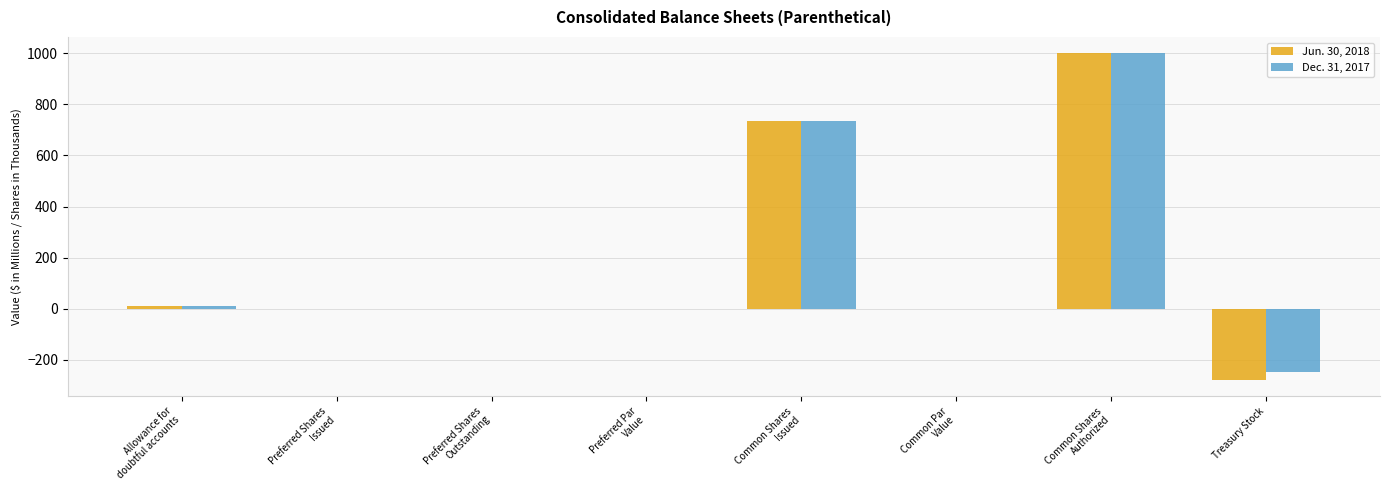

What is the sum of all Dec. 31, 2017 values?

1497